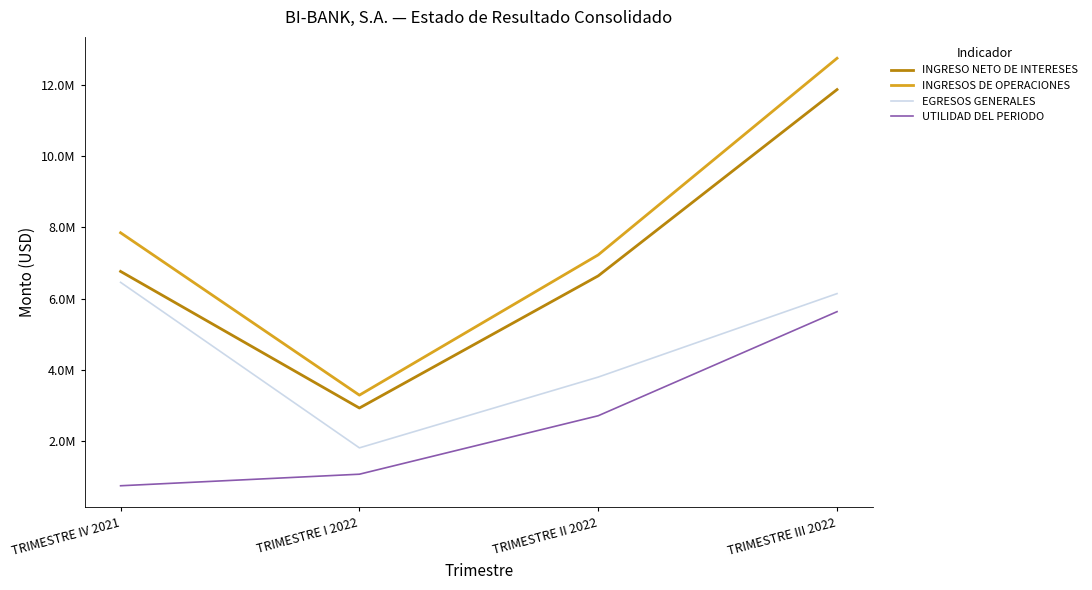

Is this an area chart (filled region under the line)?

No